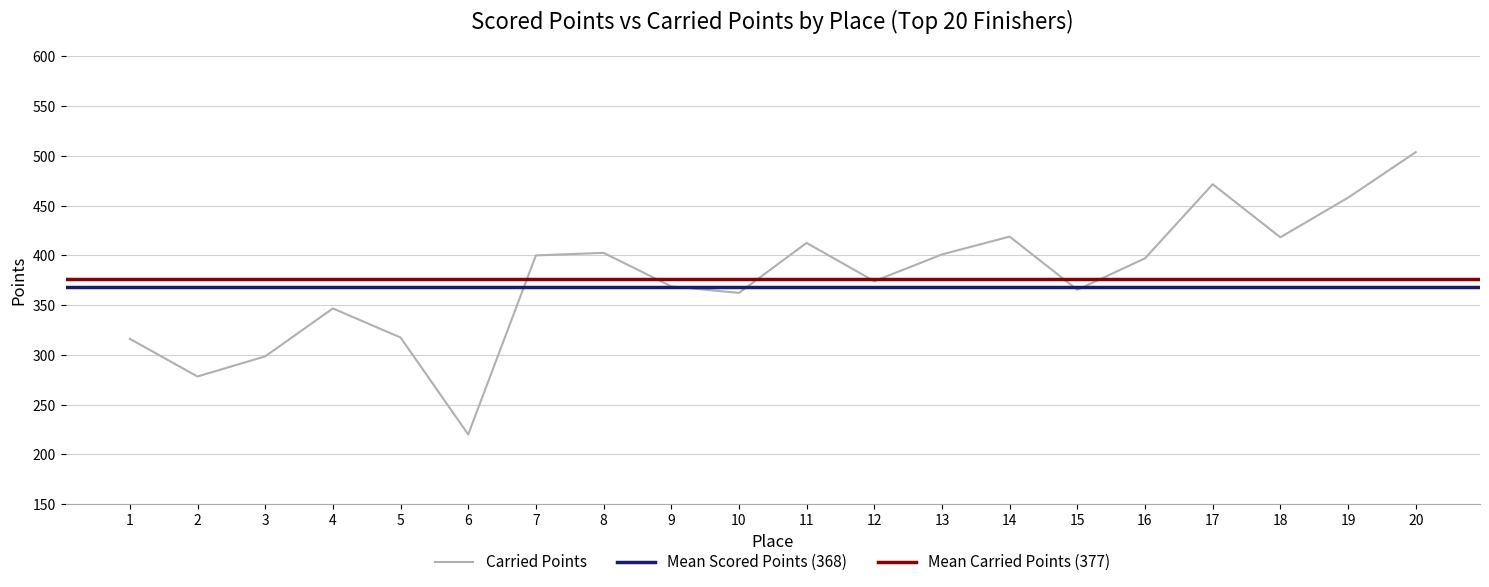

Approximately how many times larger is the value at 1 compared to 19?

0.7